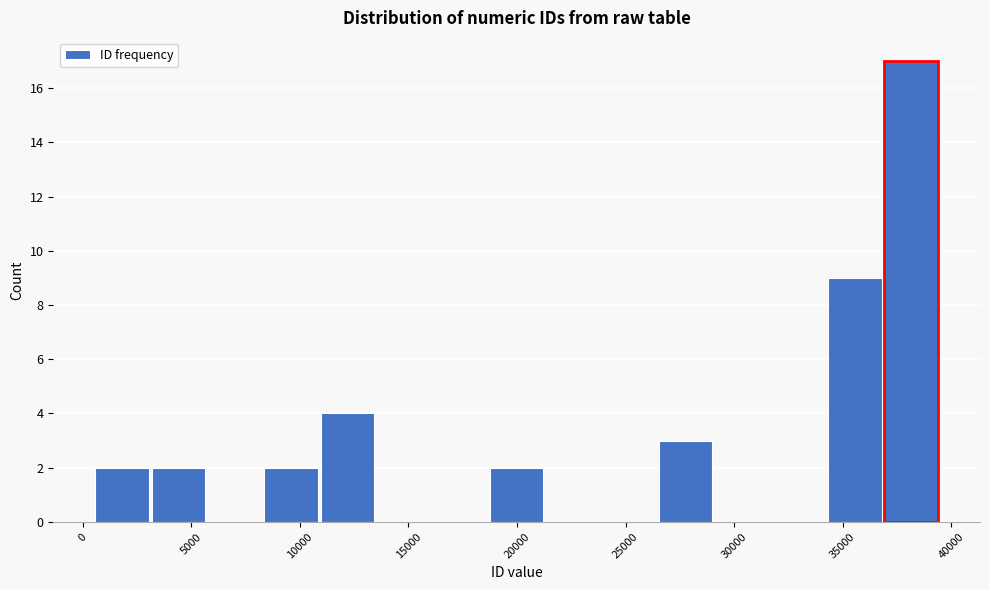

Over which range of the x-axis is the bar tallest?

37000 to 39500